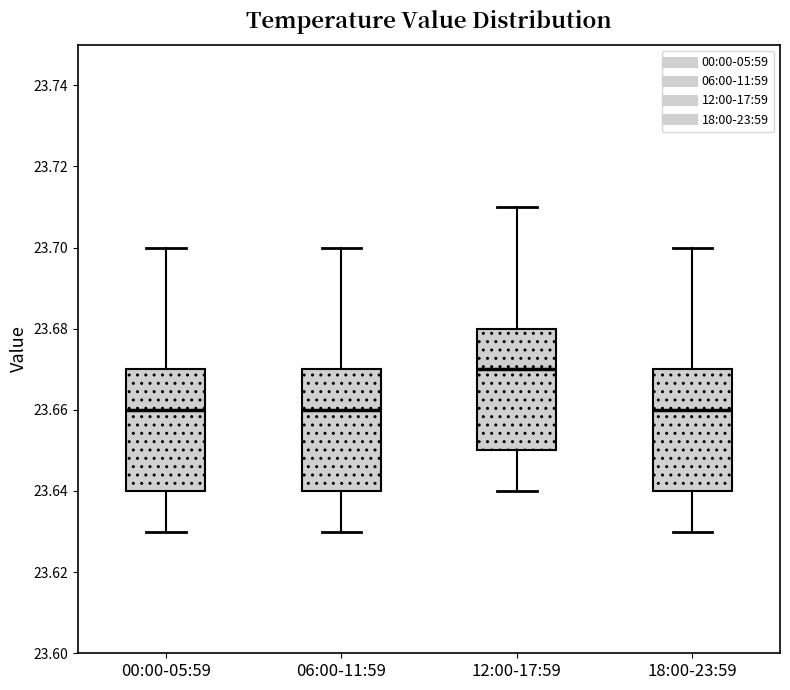

Reading left to right, read every box against the y-axis: the position of its median line, the range the box covers, and the ends of its whiskers. The values are not printed on the chart, so give them approximately, as read against the axis.

00:00-05:59: median 23.66, box 23.64 to 23.67, whiskers 23.63 to 23.70
06:00-11:59: median 23.66, box 23.64 to 23.67, whiskers 23.63 to 23.70
12:00-17:59: median 23.67, box 23.65 to 23.68, whiskers 23.64 to 23.71
18:00-23:59: median 23.66, box 23.64 to 23.67, whiskers 23.63 to 23.70